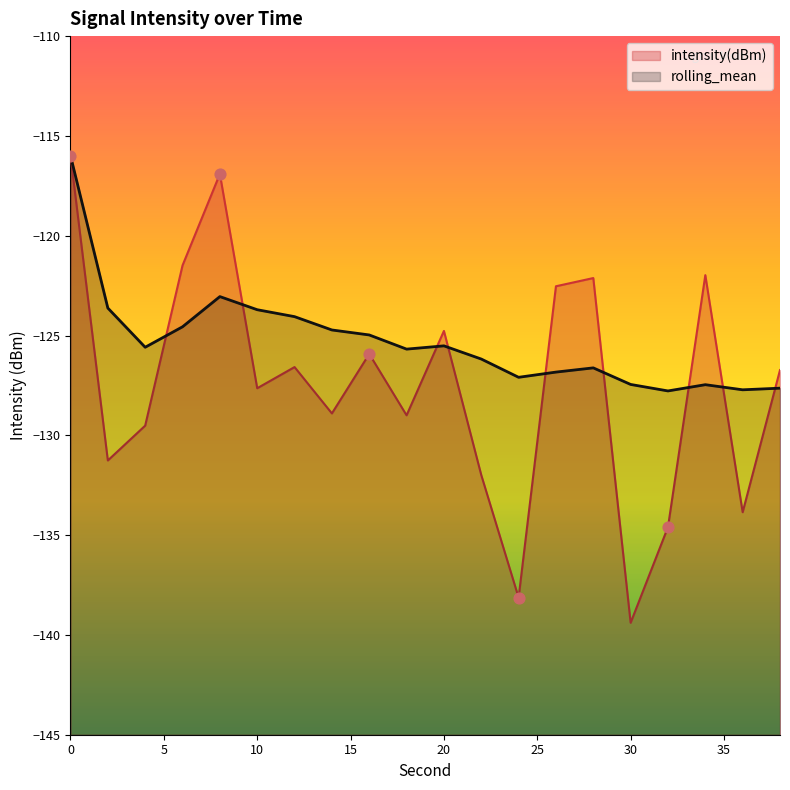

Which series reaches the maximum Y coordinate?

intensity(dBm)